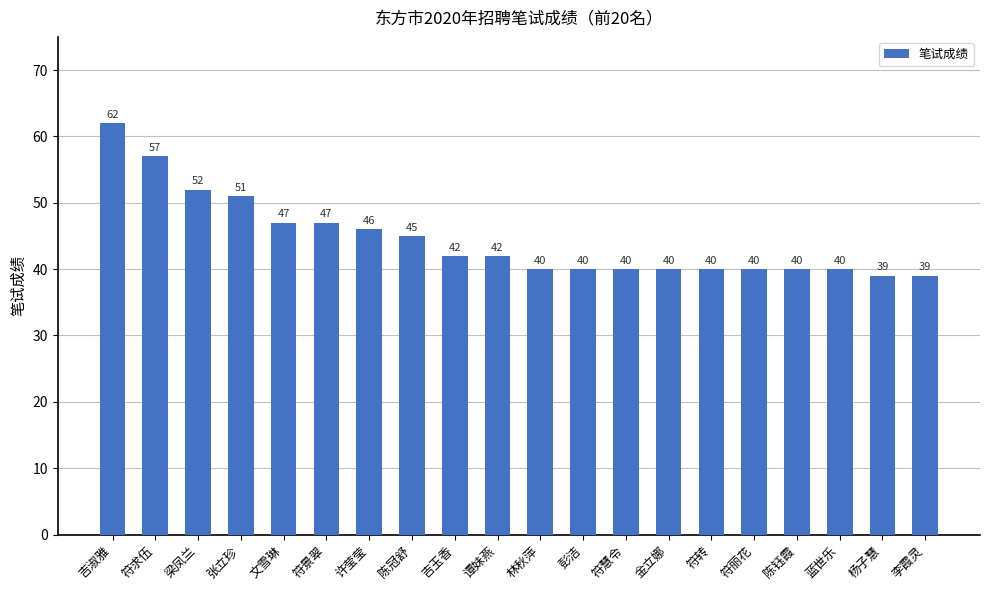

What is the sum of all values?

889